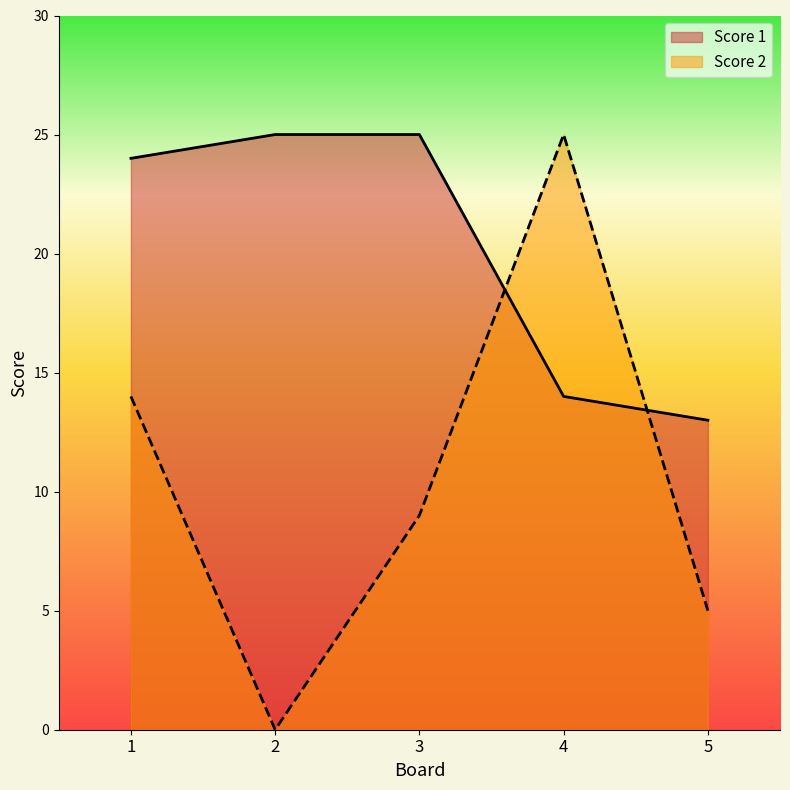

What value does the Score 2 series have at 1, to the nearest 5?

15